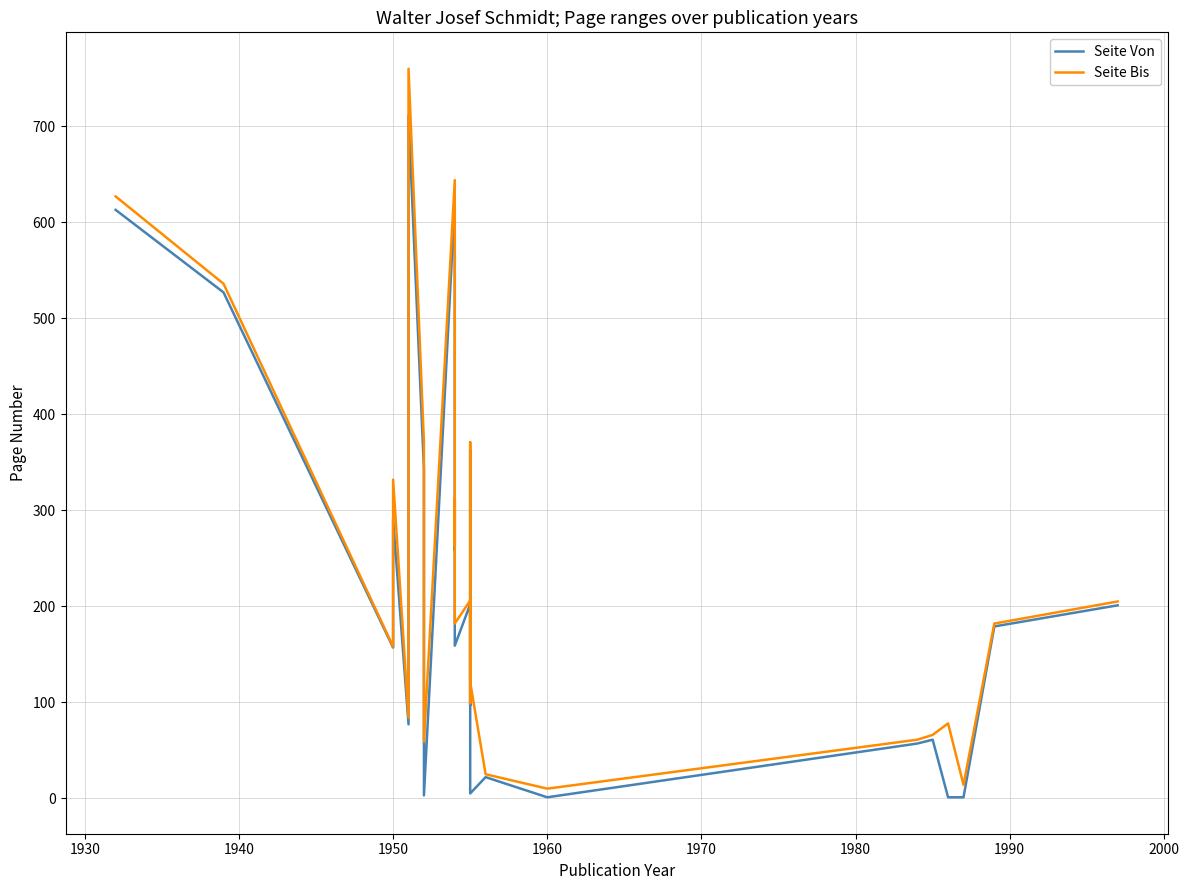

How many series are shown in this chart?

2